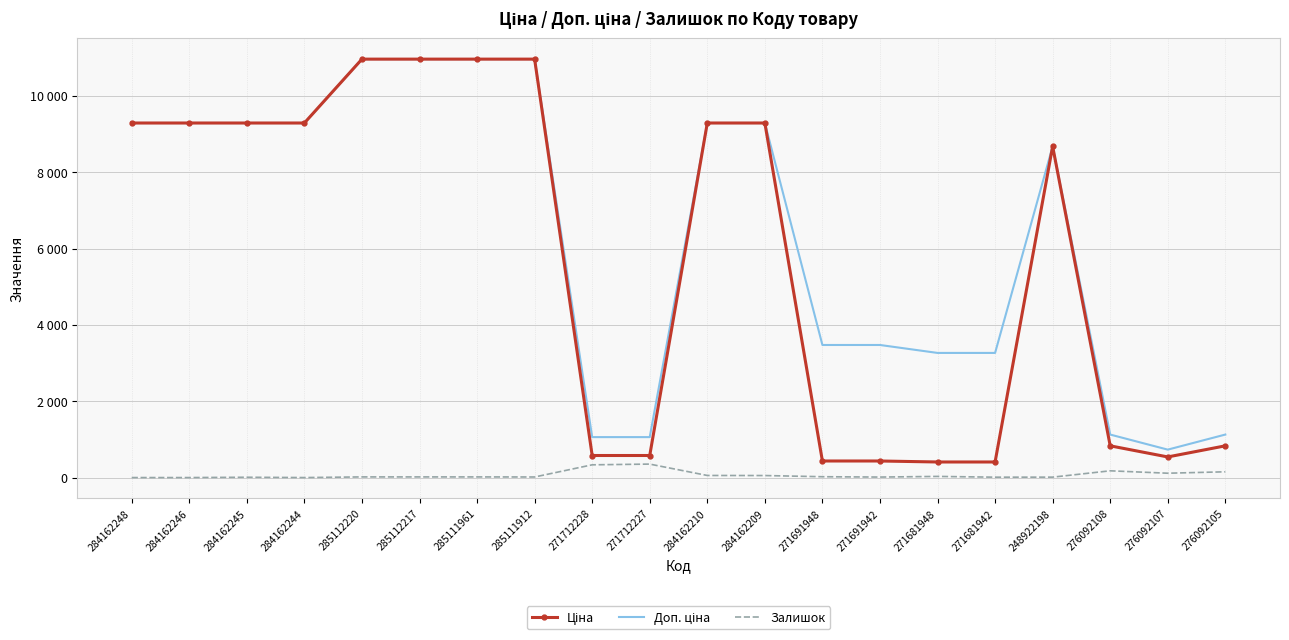

How many distinct data groups are displayed?

3